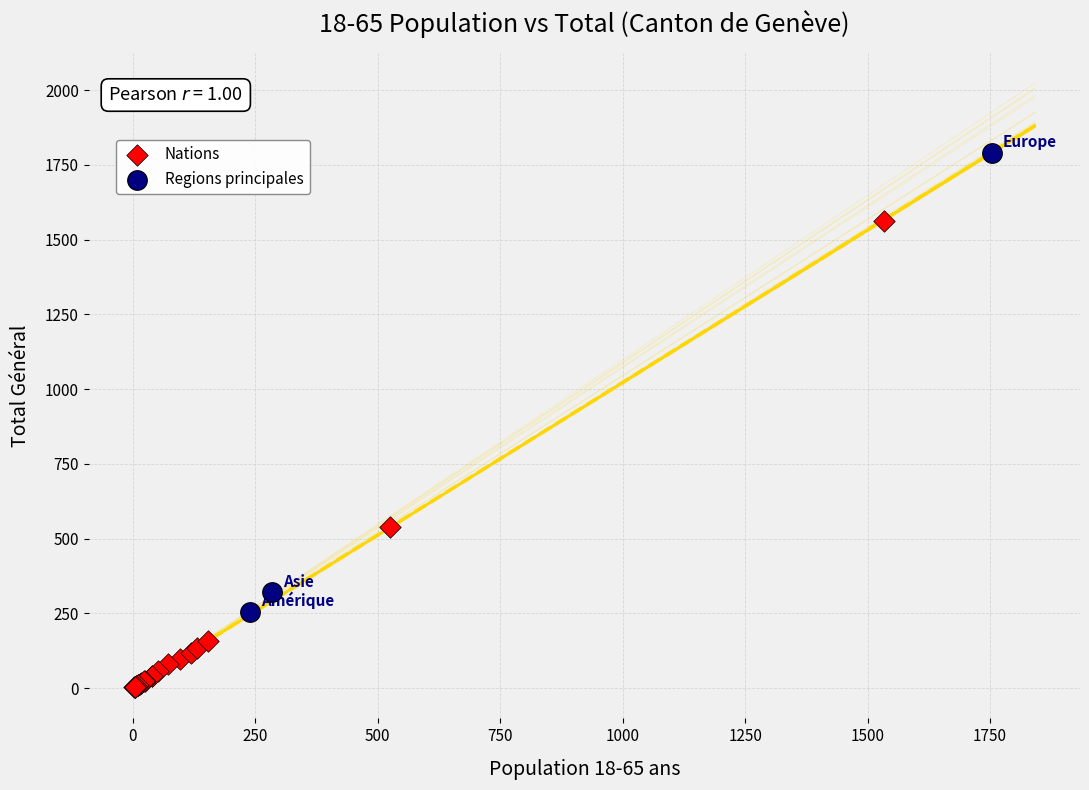

Which series reaches the maximum Y coordinate?

Regions principales